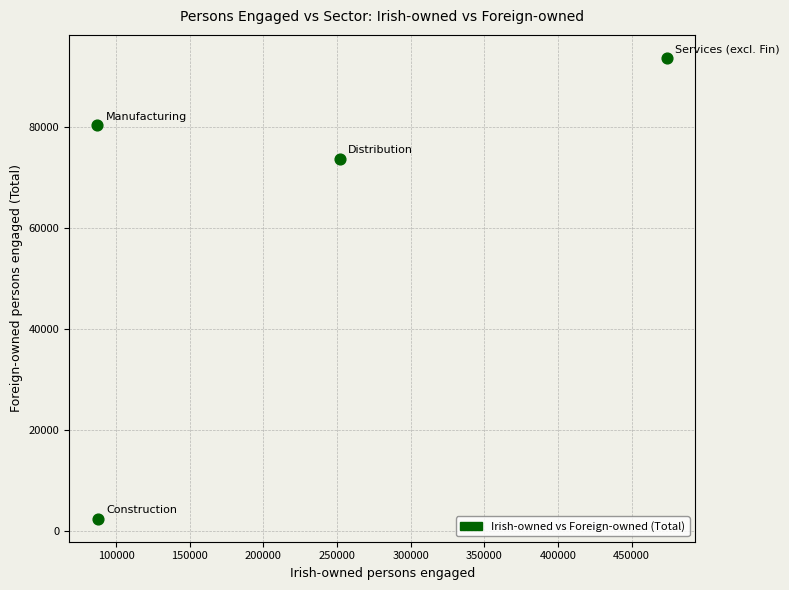

What Y value in the scatter plot is closest to 48102?

73787